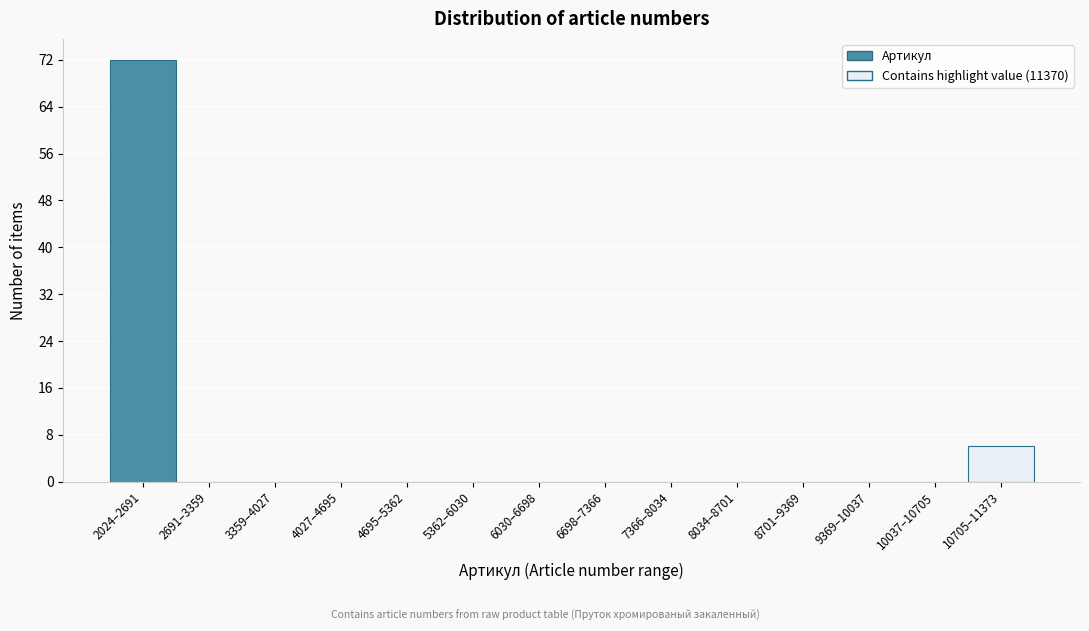

Reading left to right, what are all the values shown in this chart?

2024–2691=72	2691–3359=0	3359–4027=0	4027–4695=0	4695–5362=0	5362–6030=0	6030–6698=0	6698–7366=0	7366–8034=0	8034–8701=0	8701–9369=0	9369–10037=0	10037–10705=0	10705–11373=6